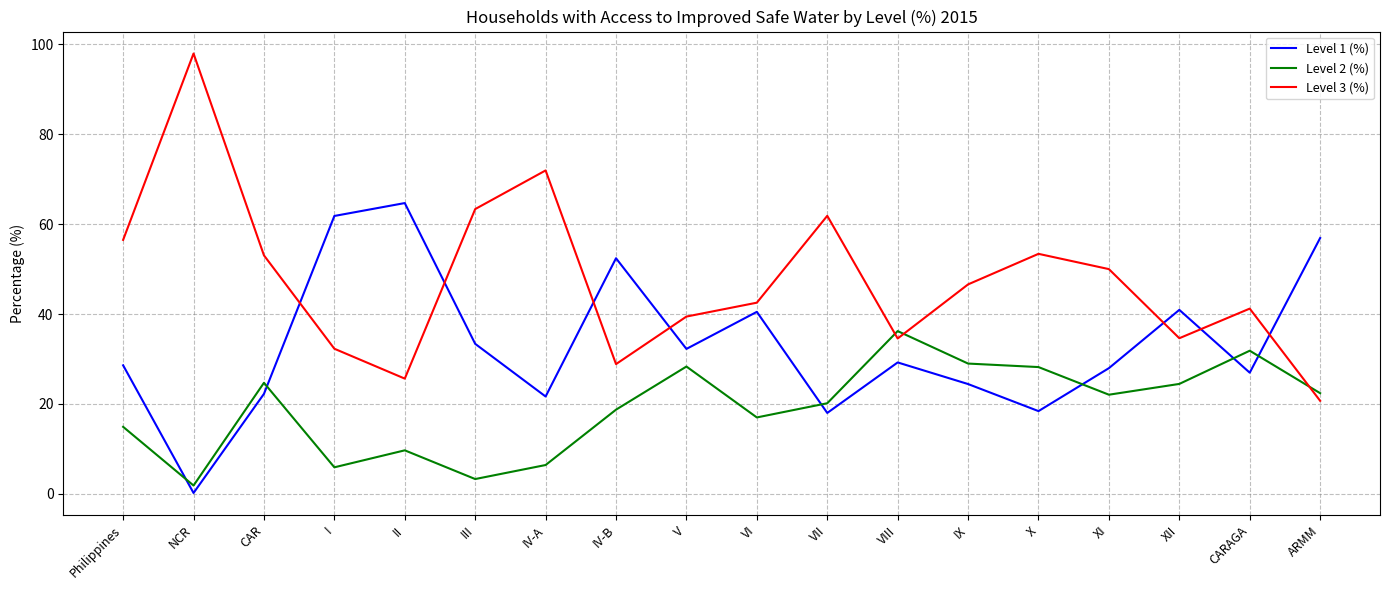

Which series has the largest total across all categories?

Level 3 (%)